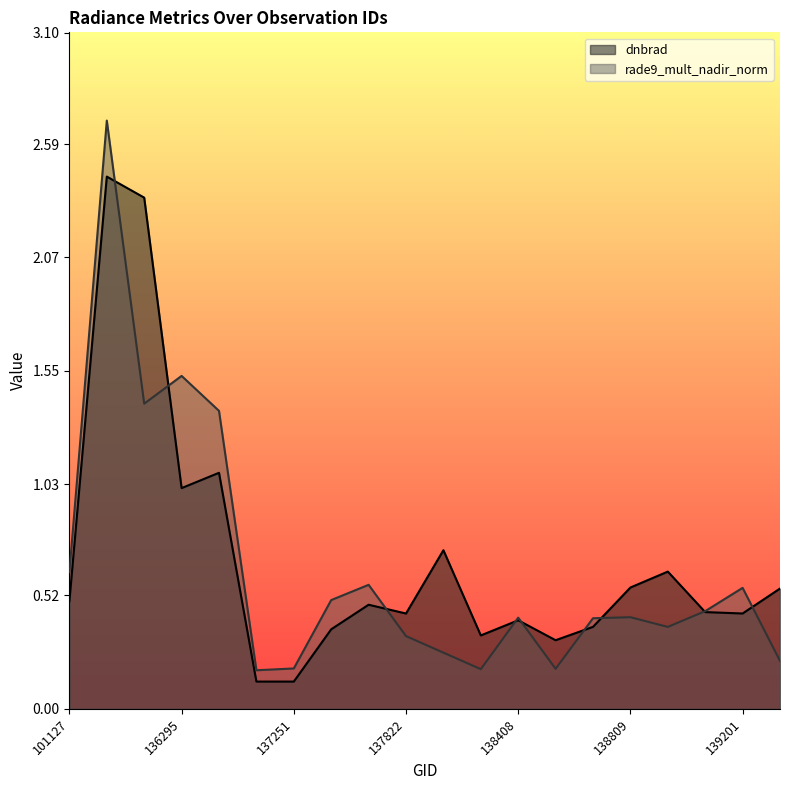

Is it true that dnbrad equals 0.8 at 137631?

False